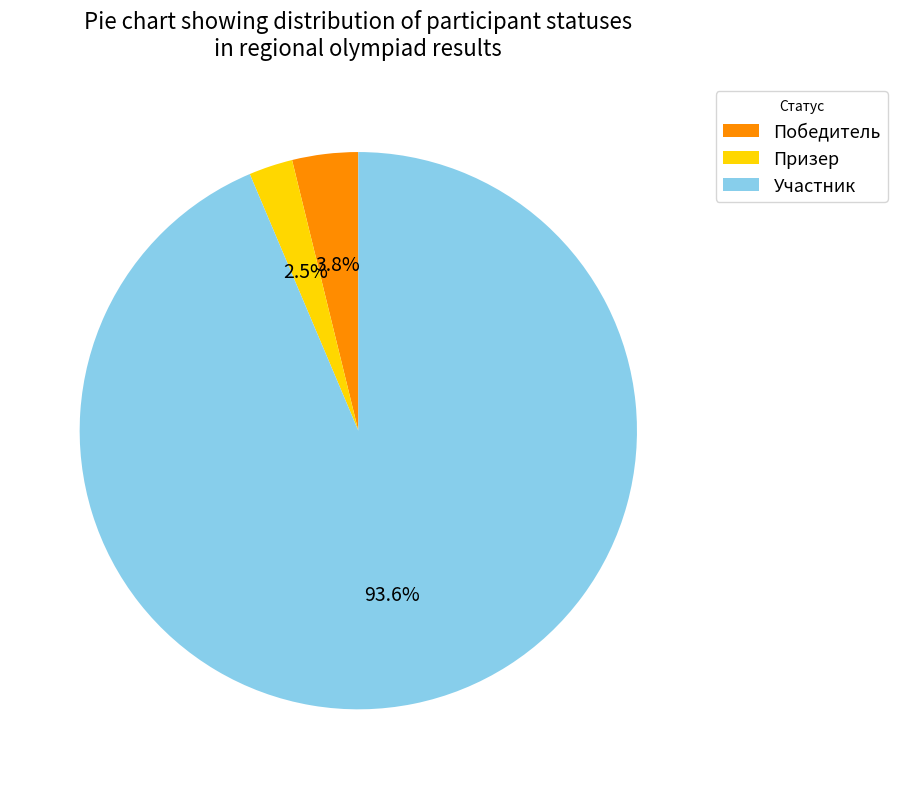

To the nearest percent, what is the difference between the largest and smallest slice percentages?

91%